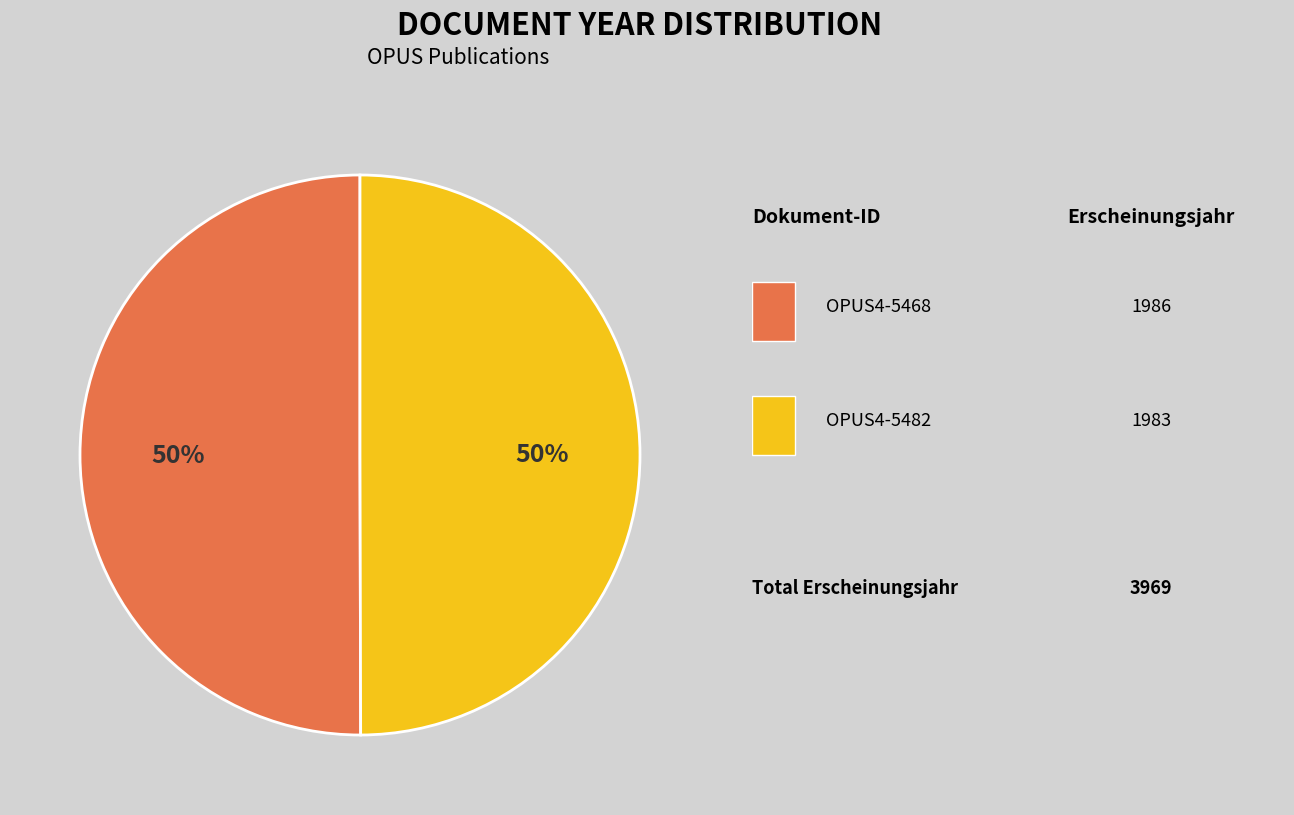

What is the largest slice in the pie chart?

OPUS4-5468